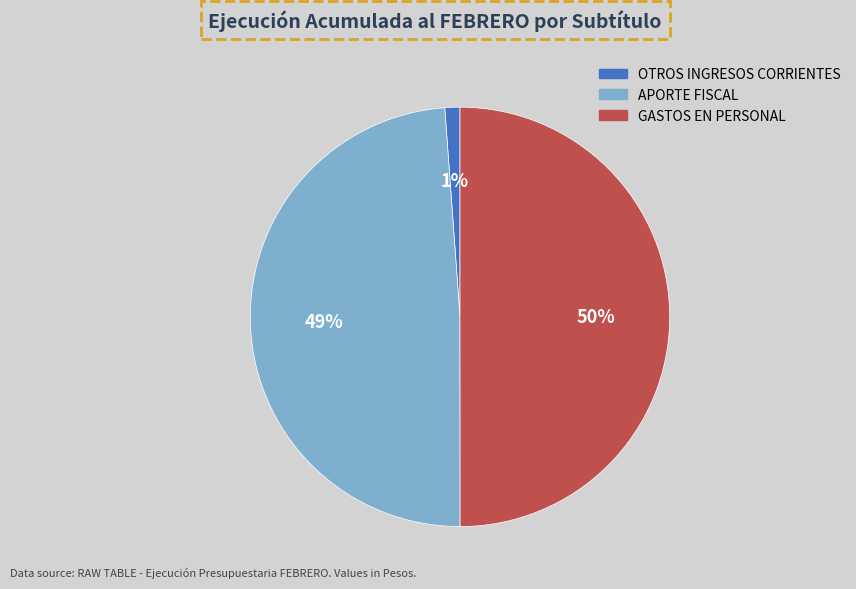

To the nearest percent, what is the combined percentage of OTROS INGRESOS CORRIENTES and GASTOS EN PERSONAL?

51%